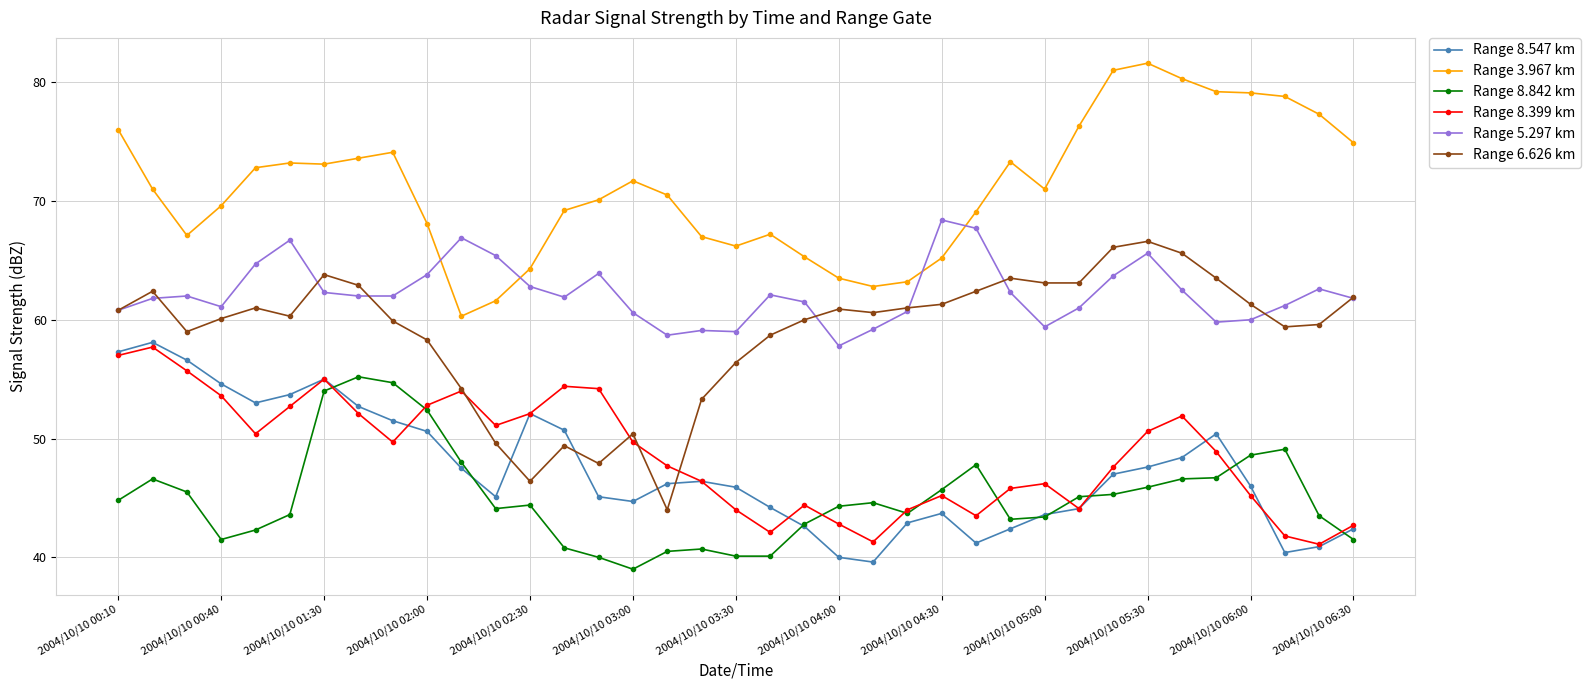

True or false: Range 8.842 km and Range 6.626 km cross at least once.

False